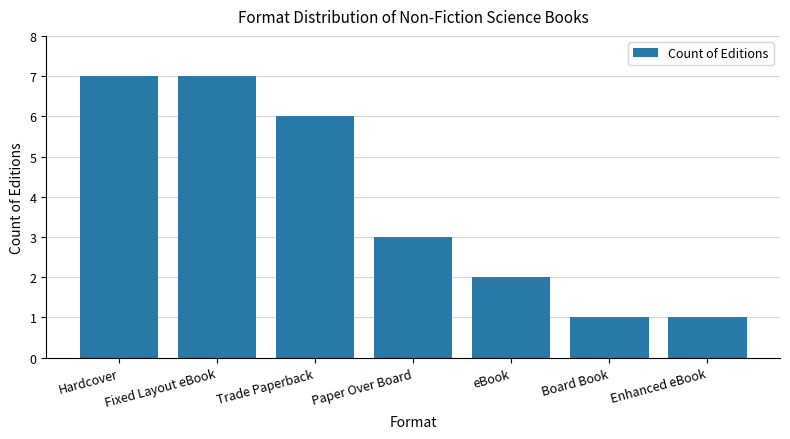

The value at Enhanced eBook is 0. True or false?

False